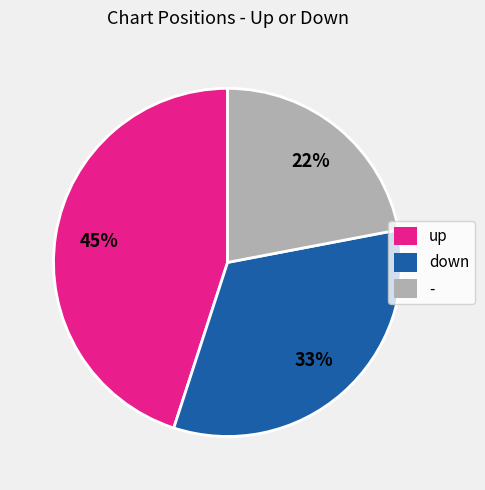

What is the largest slice in the pie chart?

up